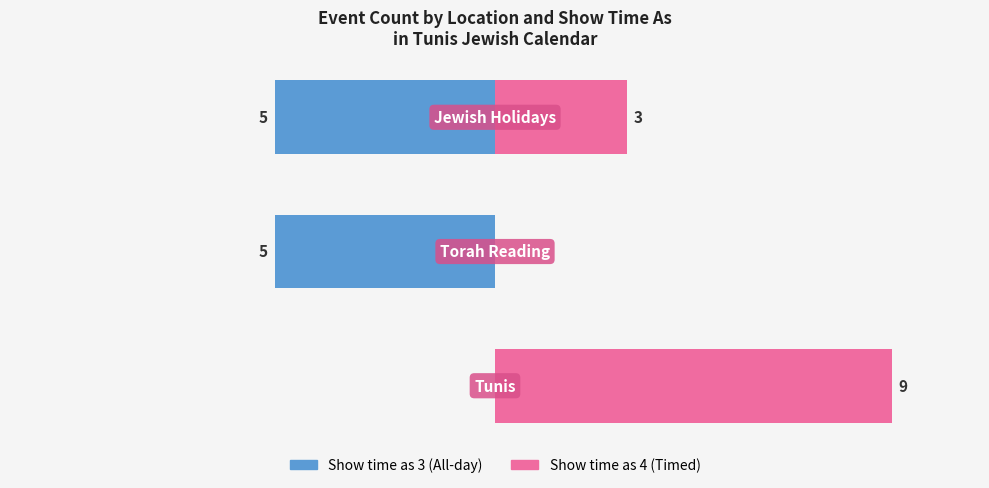

At how many categories does at least one series exceed -4?

3